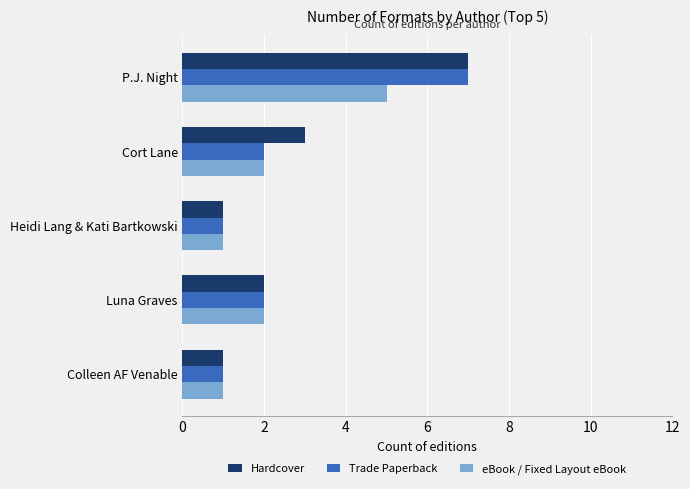

Which series has the largest total across all categories?

Hardcover